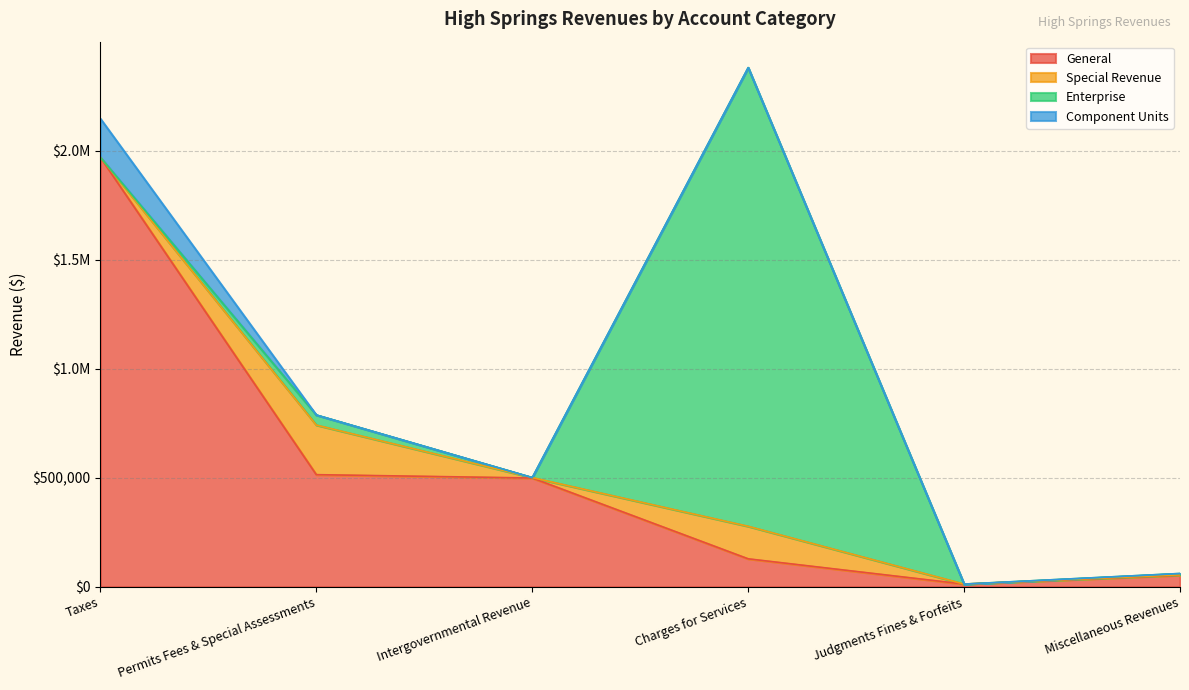

True or false: Component Units has more than 2 points higher than both neighbors.

False